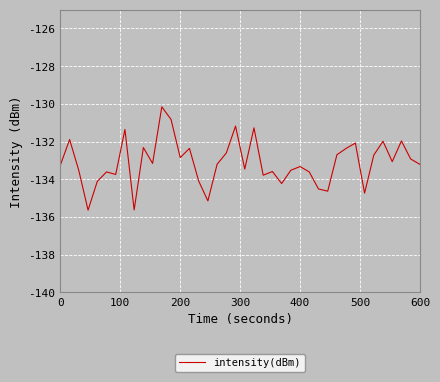

What is the greatest value displayed?

-130.2